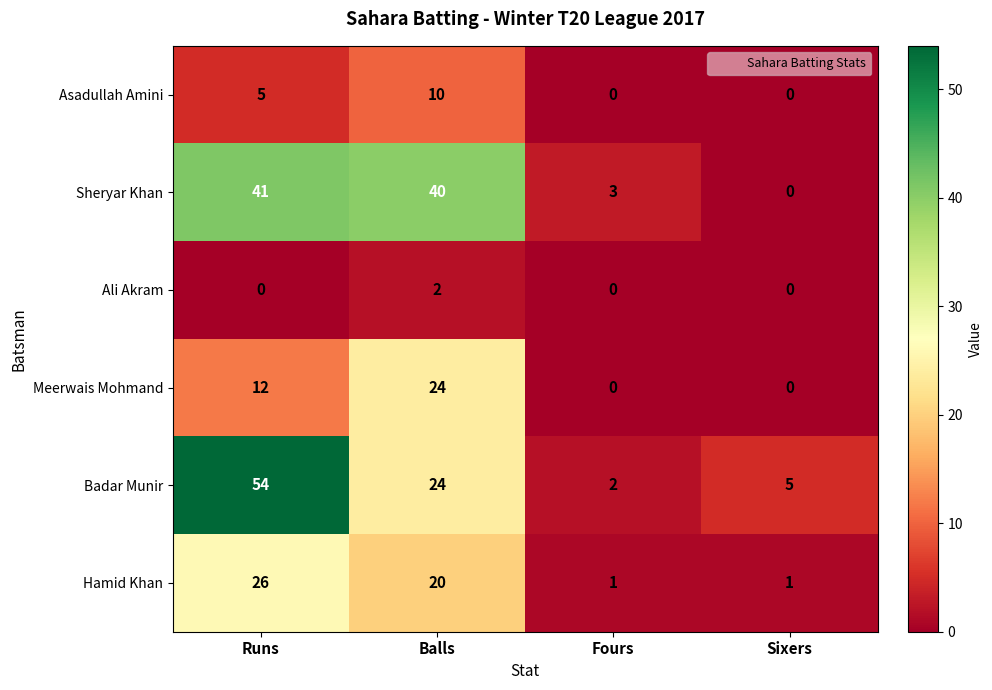

Reading right to left, transcribe all the data shown in this chart.

Asadullah Amini: 0	0	10	5
Sheryar Khan: 0	3	40	41
Ali Akram: 0	0	2	0
Meerwais Mohmand: 0	0	24	12
Badar Munir: 5	2	24	54
Hamid Khan: 1	1	20	26